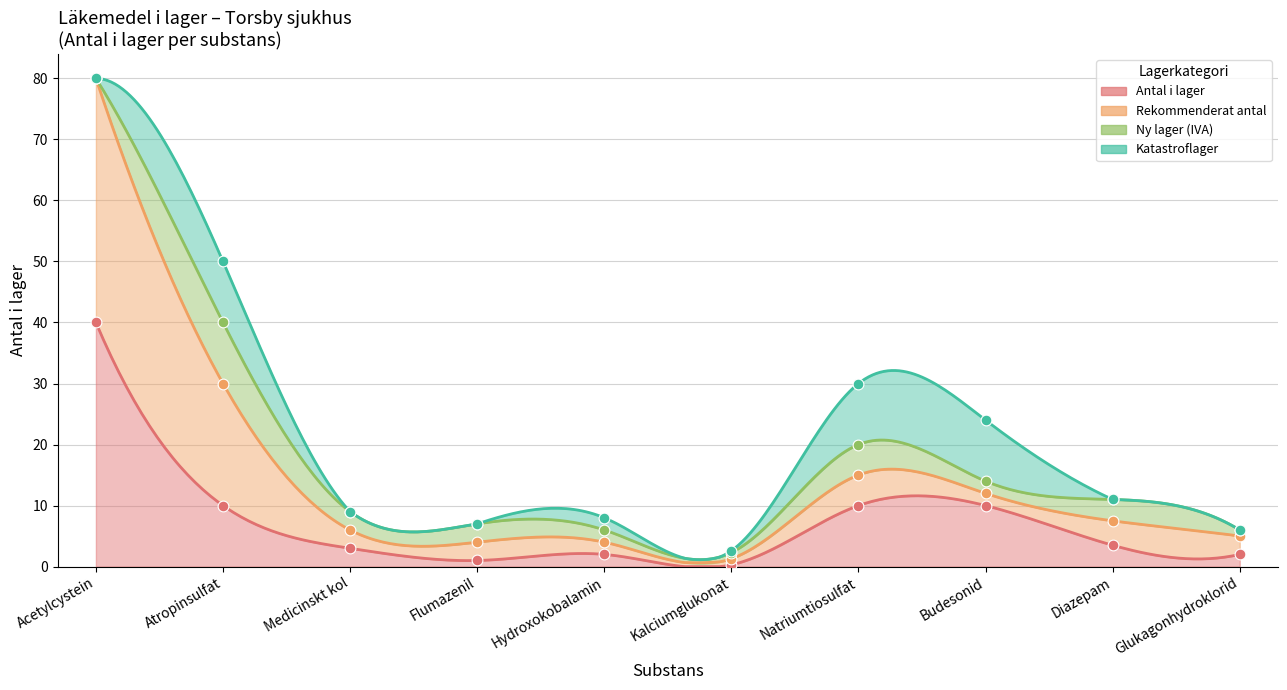

Which series reaches the maximum Y coordinate?

Rekommenderat antal